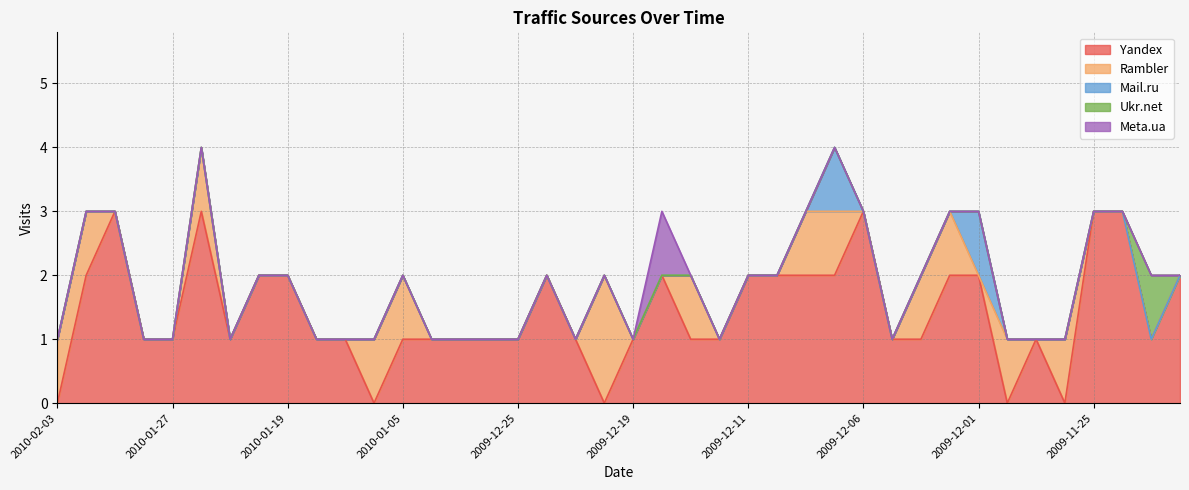

List the labels in order of Ukr.net value, largest first.

2009-11-23, 2010-02-03, 2010-02-02, 2010-01-31, 2010-01-29, 2010-01-27, 2010-01-26, 2010-01-25, 2010-01-22, 2010-01-19, 2010-01-17, 2010-01-14, 2010-01-10, 2010-01-05, 2009-12-30, 2009-12-27, 2009-12-26, 2009-12-25, 2009-12-24, 2009-12-23, 2009-12-21, 2009-12-19, 2009-12-18, 2009-12-14, 2009-12-12, 2009-12-11, 2009-12-10, 2009-12-08, 2009-12-07, 2009-12-06, 2009-12-05, 2009-12-03, 2009-12-02, 2009-12-01, 2009-11-30, 2009-11-28, 2009-11-26, 2009-11-25, 2009-11-24, 2009-11-21